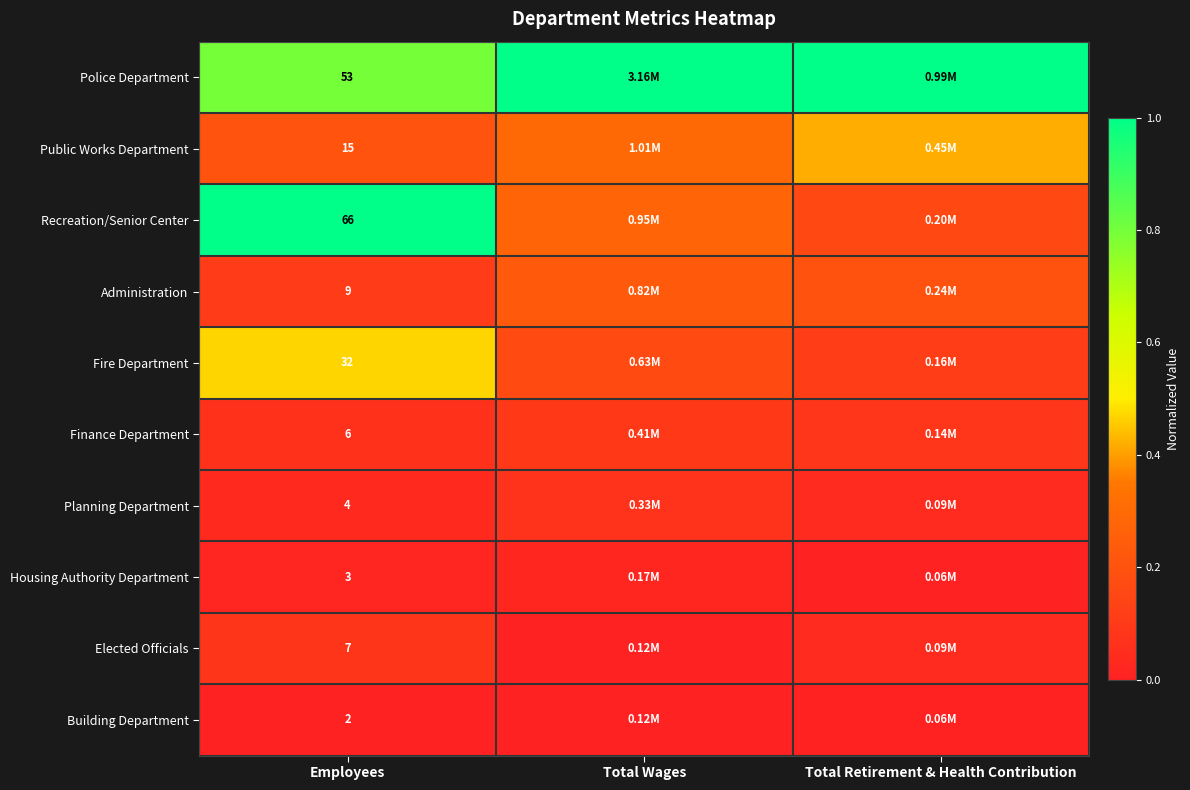

Is the value of Elected Officials at Employees greater than the value of Housing Authority Department at Employees?

Yes